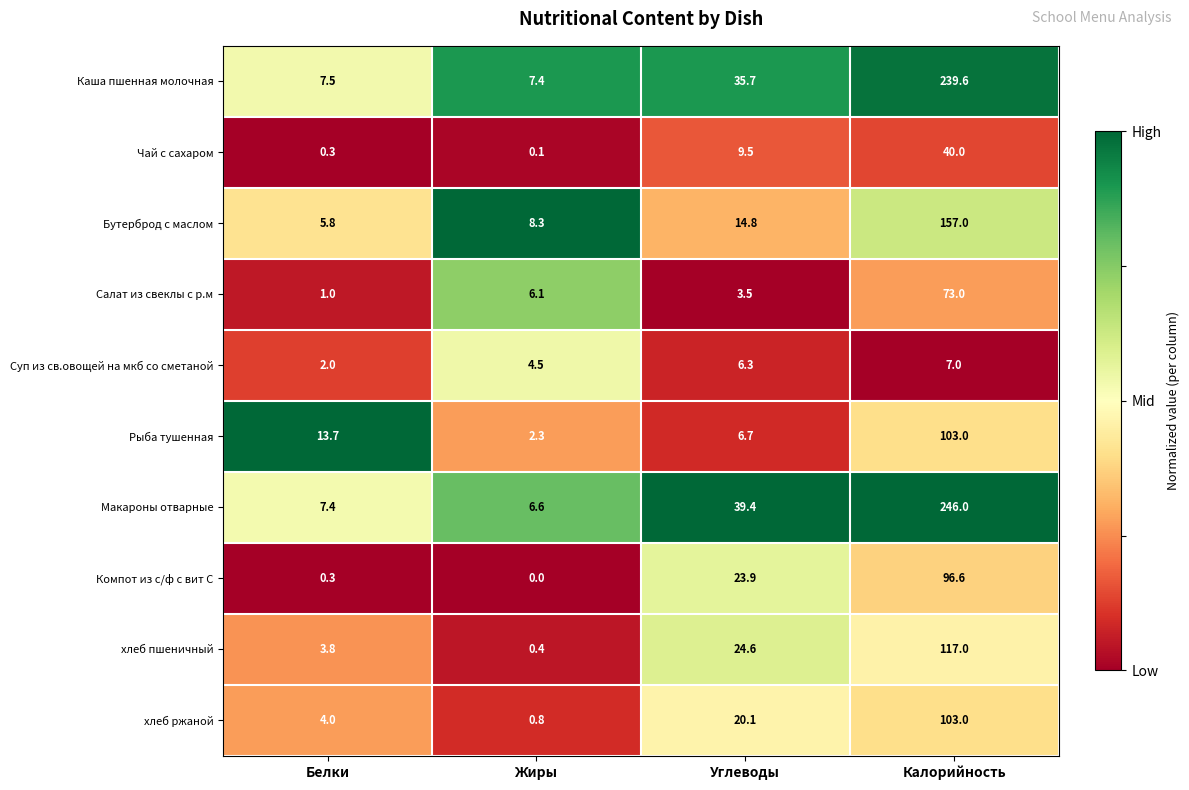

What is the average value of the Суп из св.овощей на мкб со сметаной series?

5.0